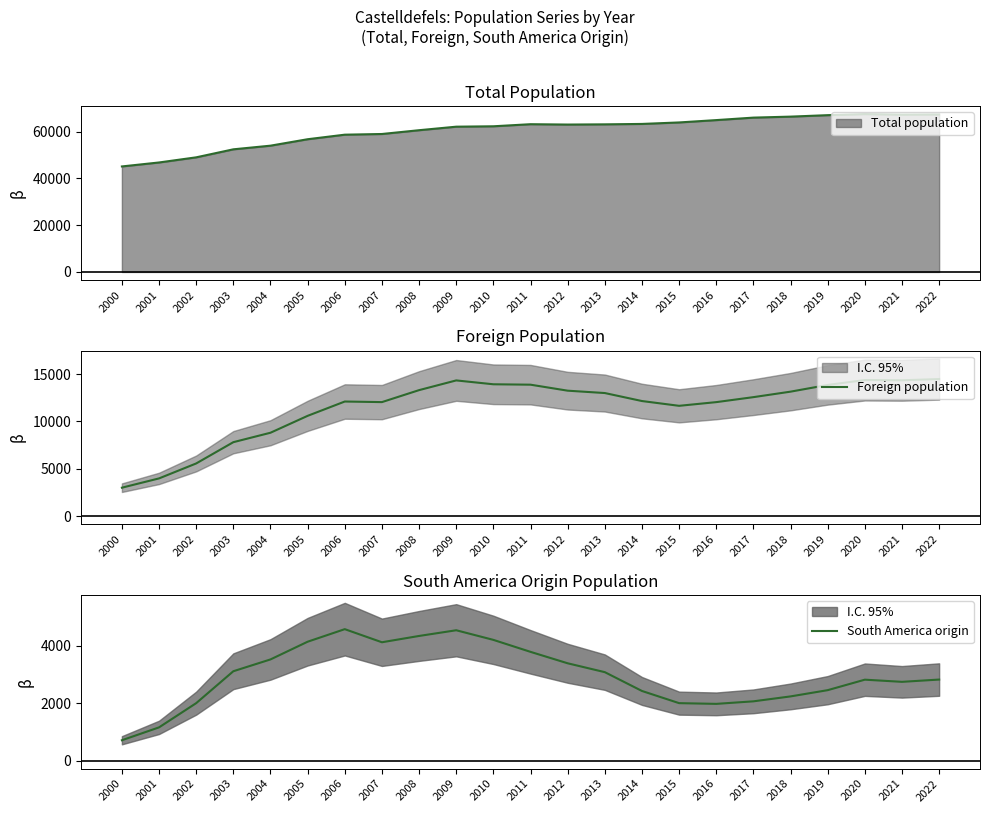

How many interior local peaks does the Foreign population series have?

3